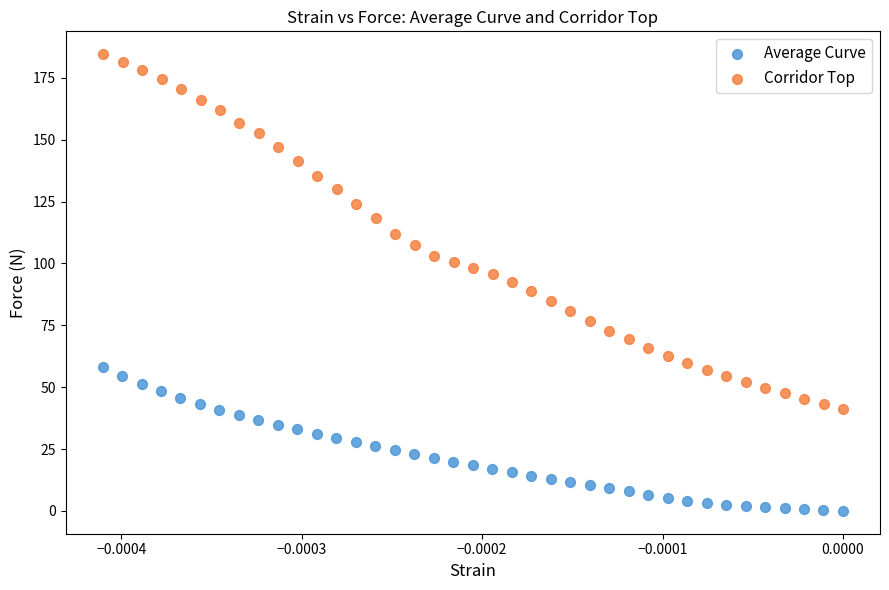

Which series contains the lowest Y value?

Average Curve